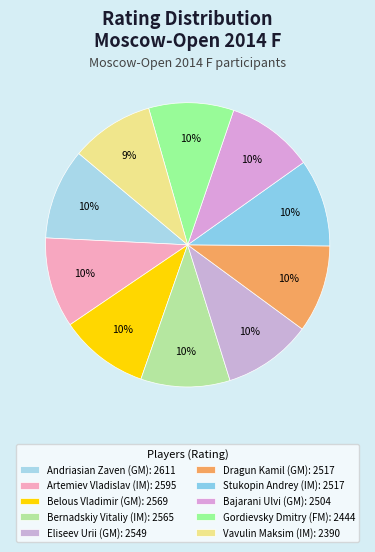

Which category has the biggest portion of the pie?

Andriasian Zaven (GM)